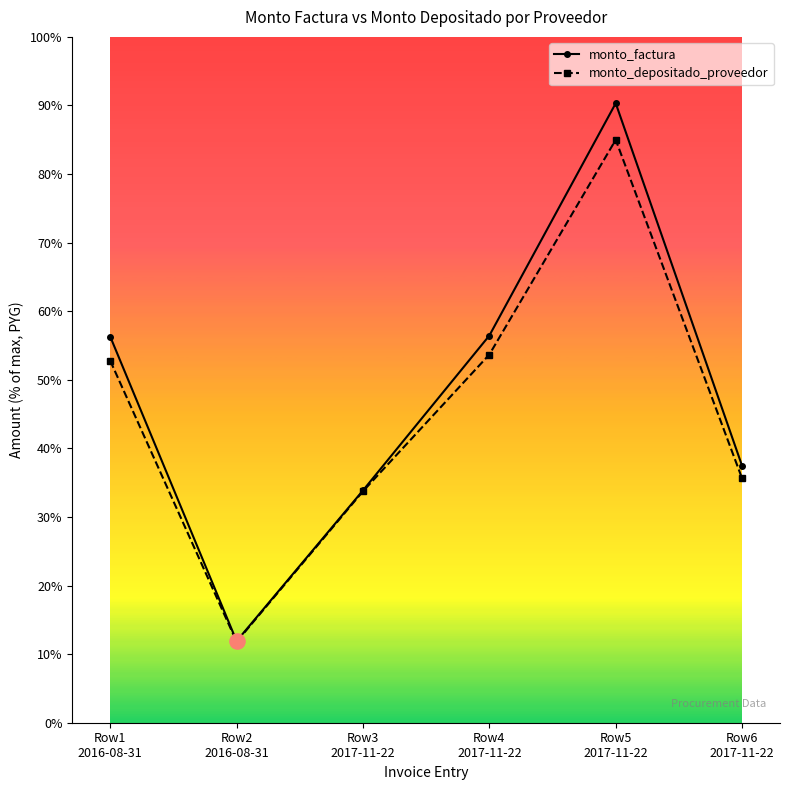

Which series reaches the maximum Y coordinate?

monto_factura